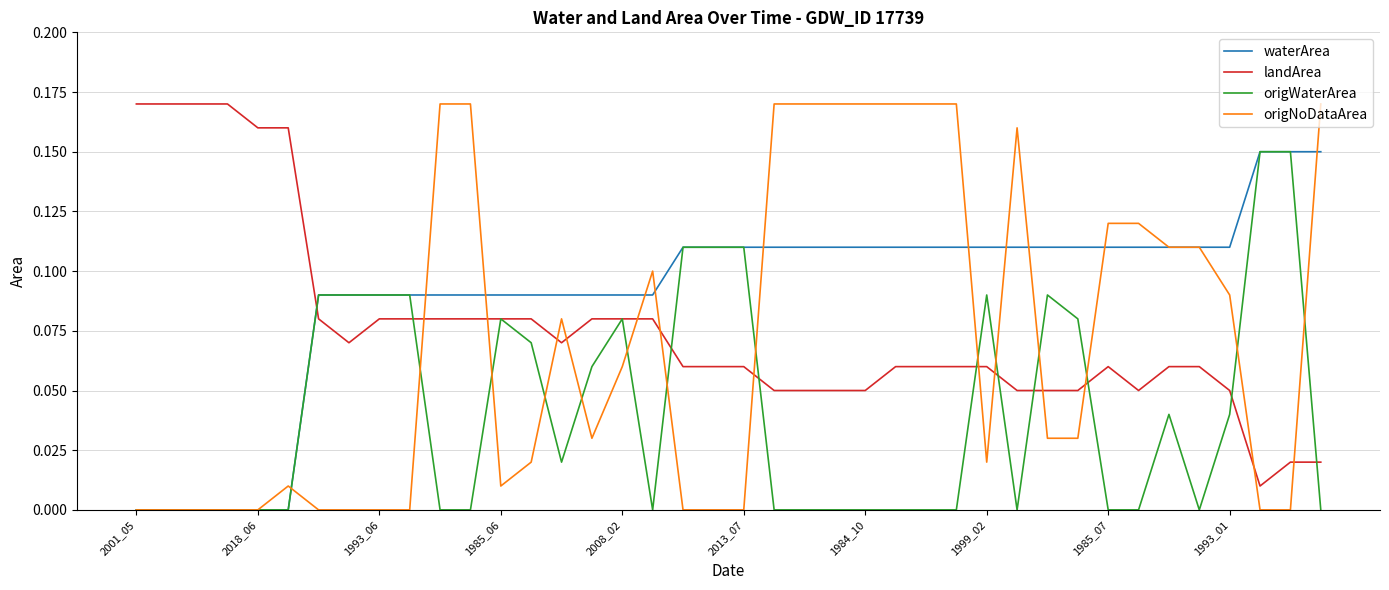

Which series ends up on top after the final intersection of landArea and waterArea?

waterArea